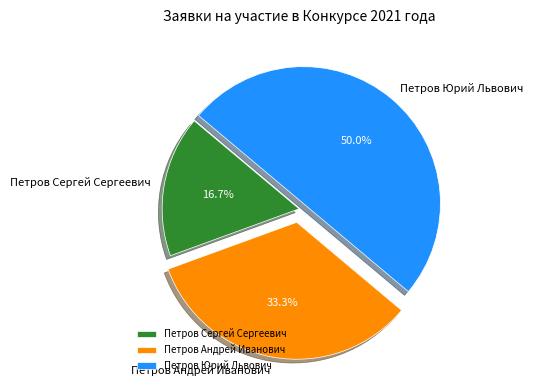

How many slices are in this pie chart?

3